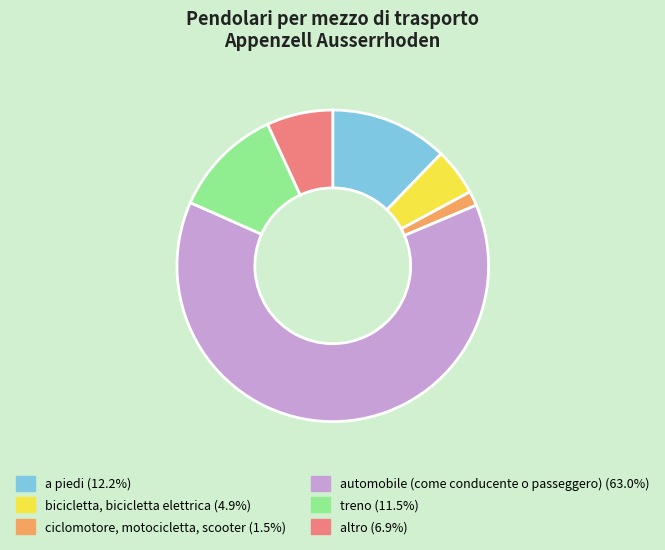

Is the sum of altro and a piedi greater than half?

No